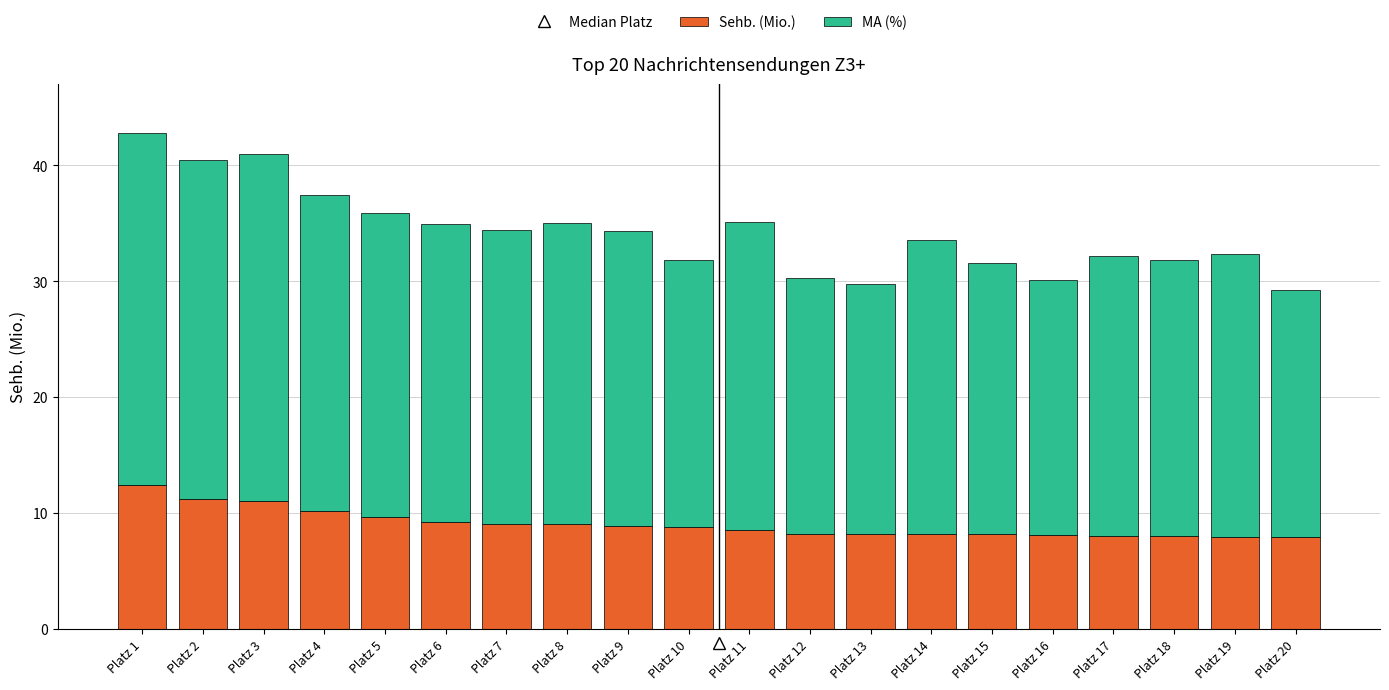

What is the total value across all series at Platz 5?

35.9